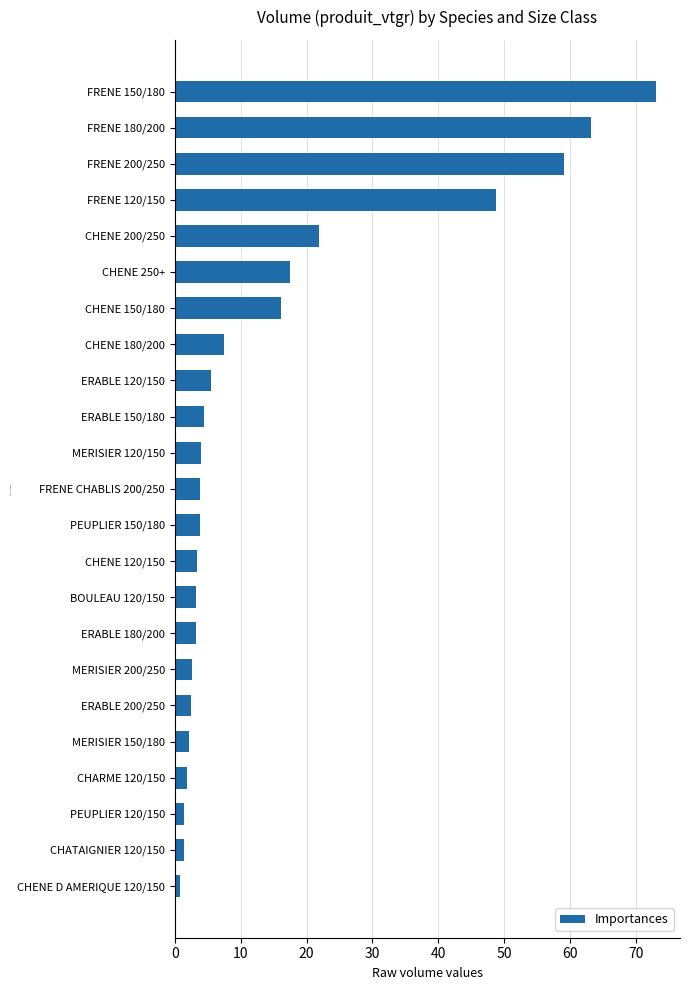

What is the difference between the maximum and minimum values?

72.2